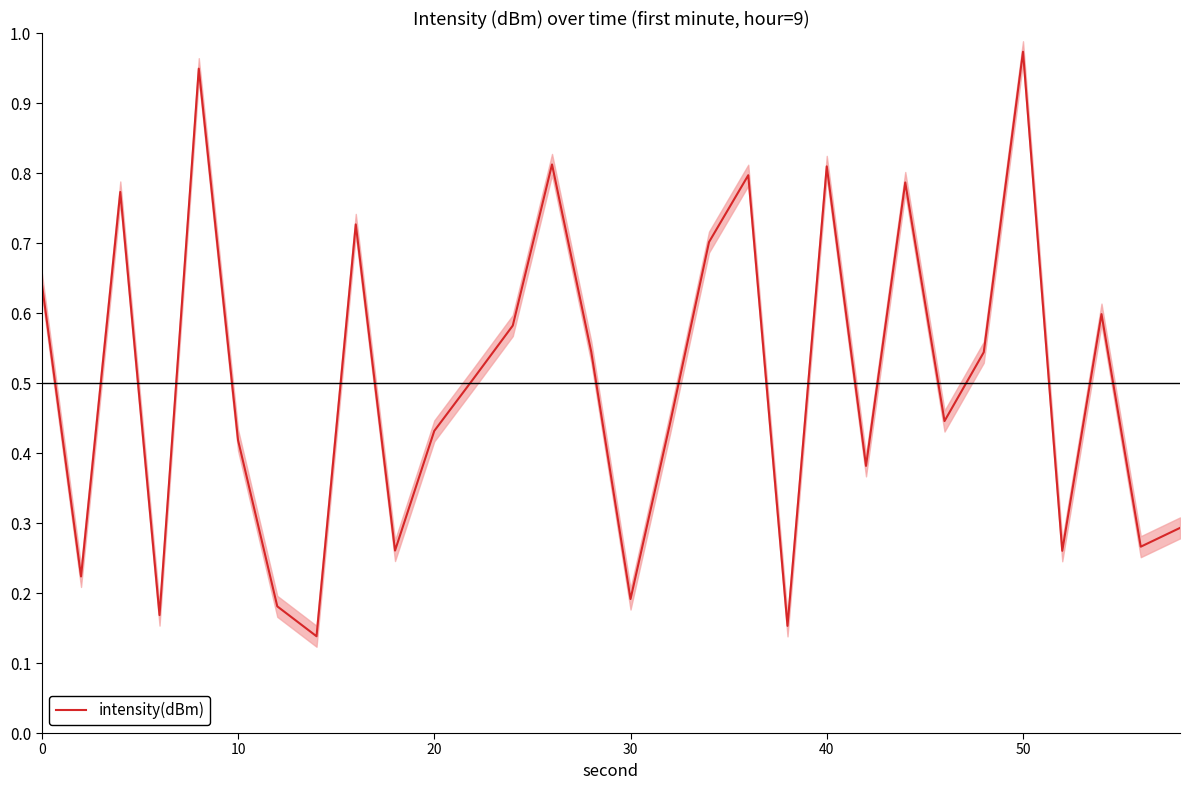

The value at 7 is 0.1. True or false?

False